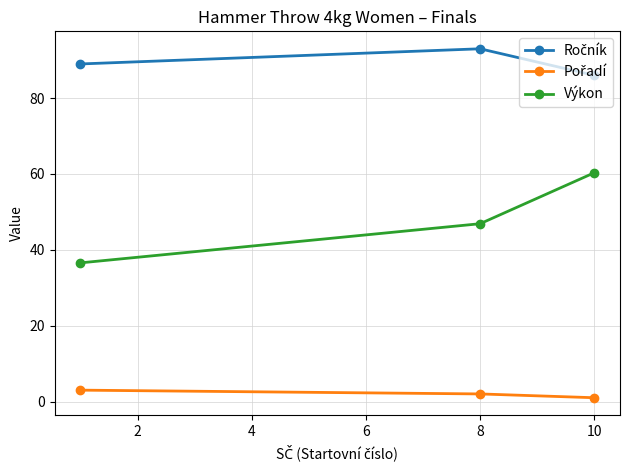

How many lines are shown in the chart?

3